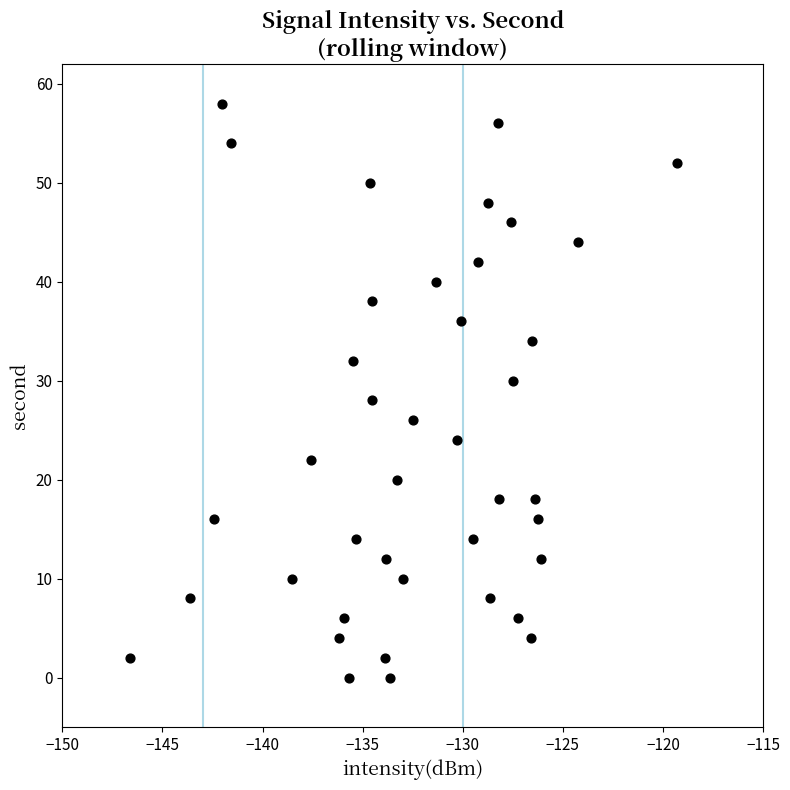

What is the range of Y values (max minus min)?

58